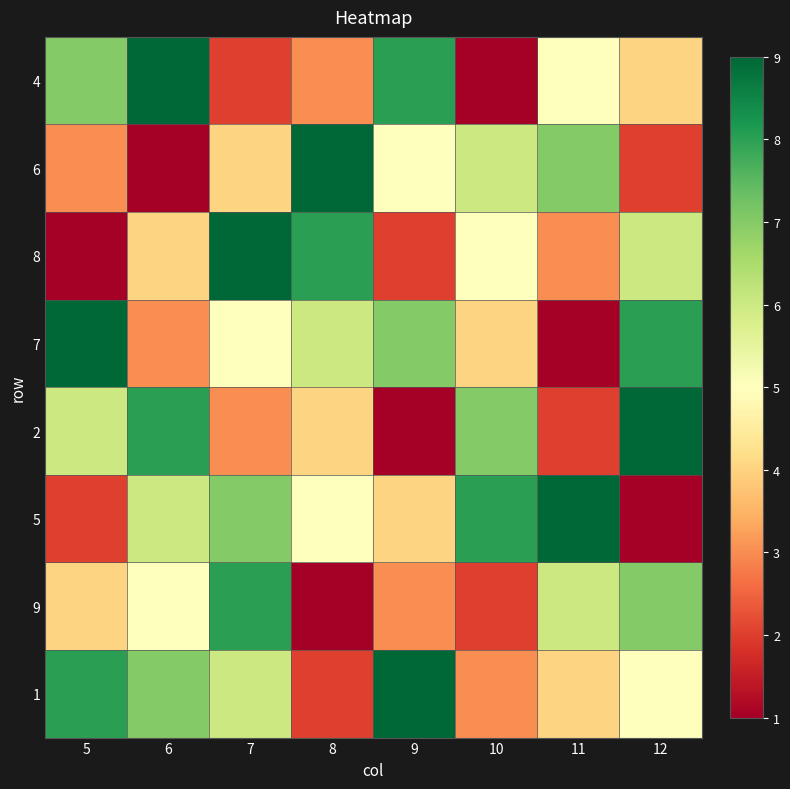

At which category is the sum across all series the highest?

7